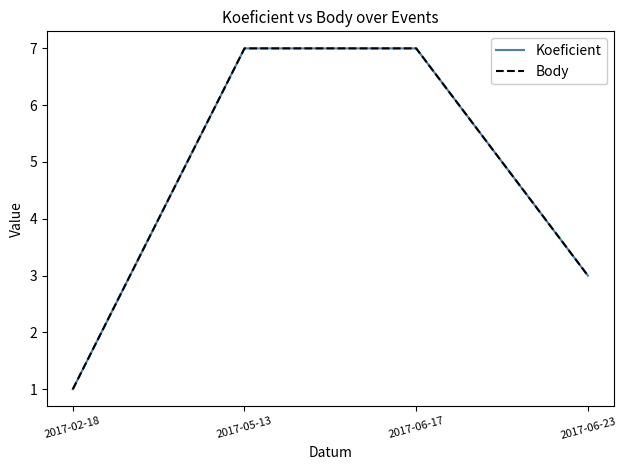

Does the chart have visible grid lines?

No